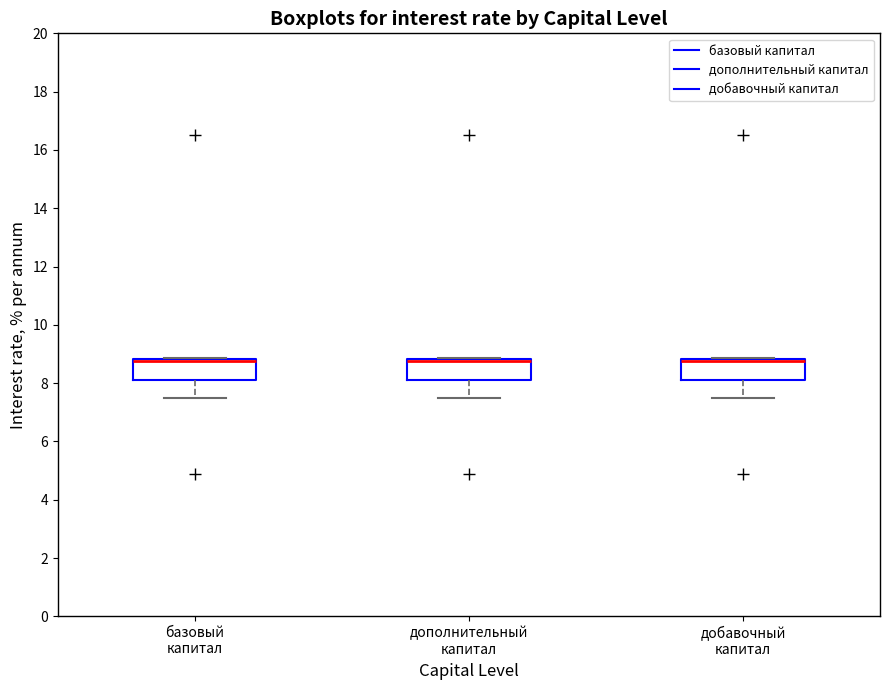

Reading left to right, transcribe this box plot: for each box, give where its median line is, the range the box spans, and where its two whiskers end, as read against the y-axis. The values are not printed on the chart, so give them approximately, as read against the axis.

базовый капитал: median 8.8 (drawn on the box's upper edge), box 8.2 to 8.8, whiskers 7.6 to 8.8 (just above the box's upper edge)
дополнительный капитал: median 8.8 (drawn on the box's upper edge), box 8.2 to 8.8, whiskers 7.6 to 8.8 (just above the box's upper edge)
добавочный капитал: median 8.8 (drawn on the box's upper edge), box 8.2 to 8.8, whiskers 7.6 to 8.8 (just above the box's upper edge)